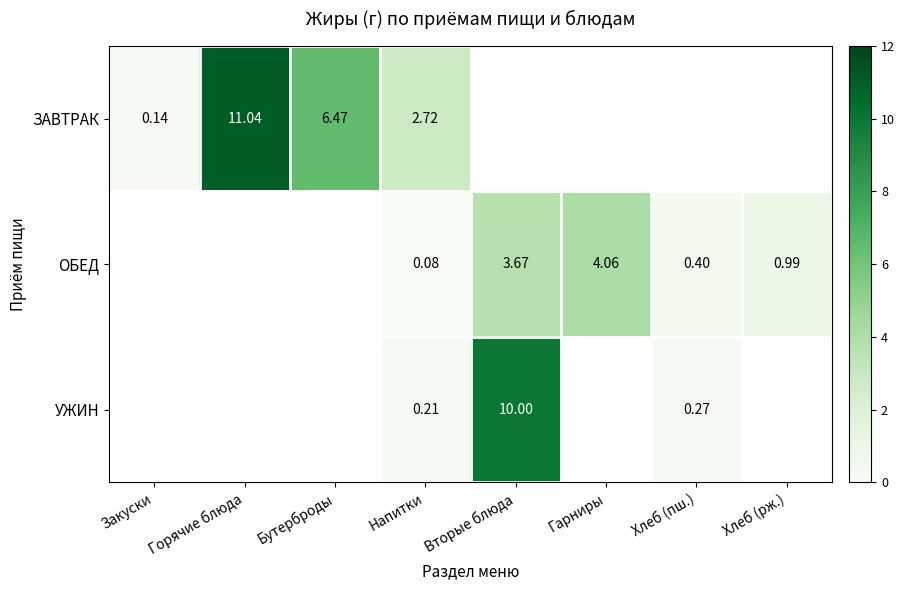

Is the value of УЖИН at Гарниры greater than the value of ОБЕД at Гарниры?

No